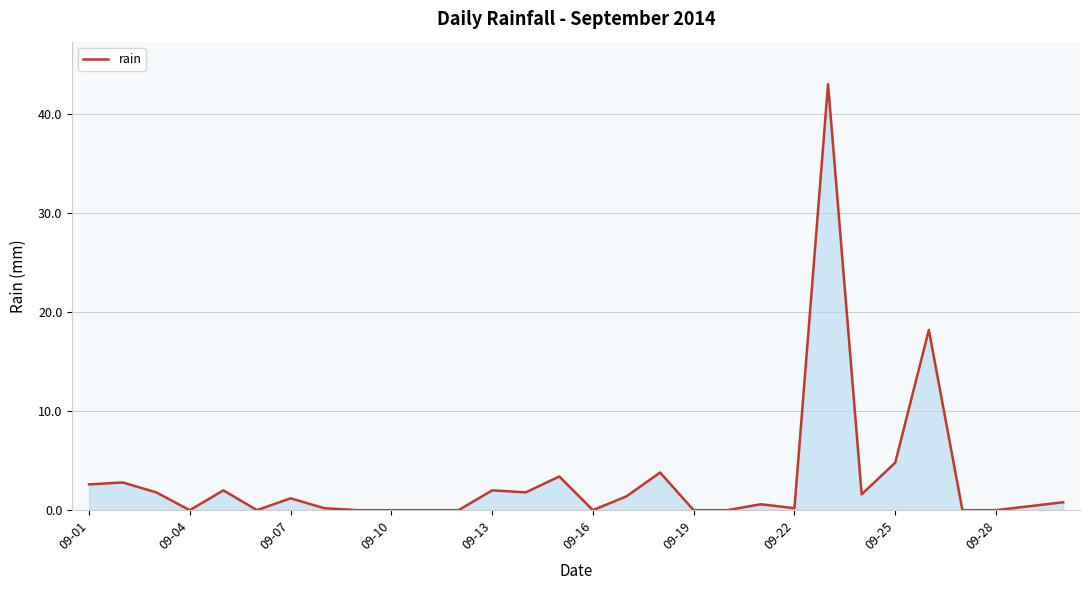

What is the difference between the maximum and minimum values?

43.0